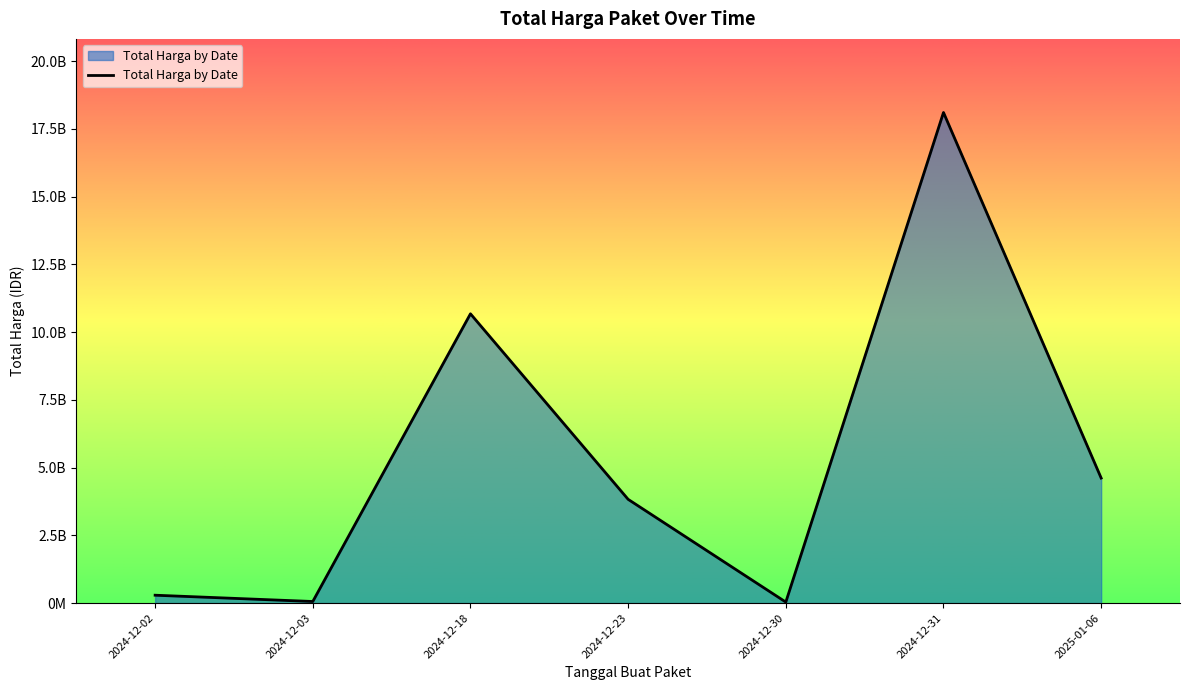

Is it true that the value at 2024-12-03 is 79139724?

False